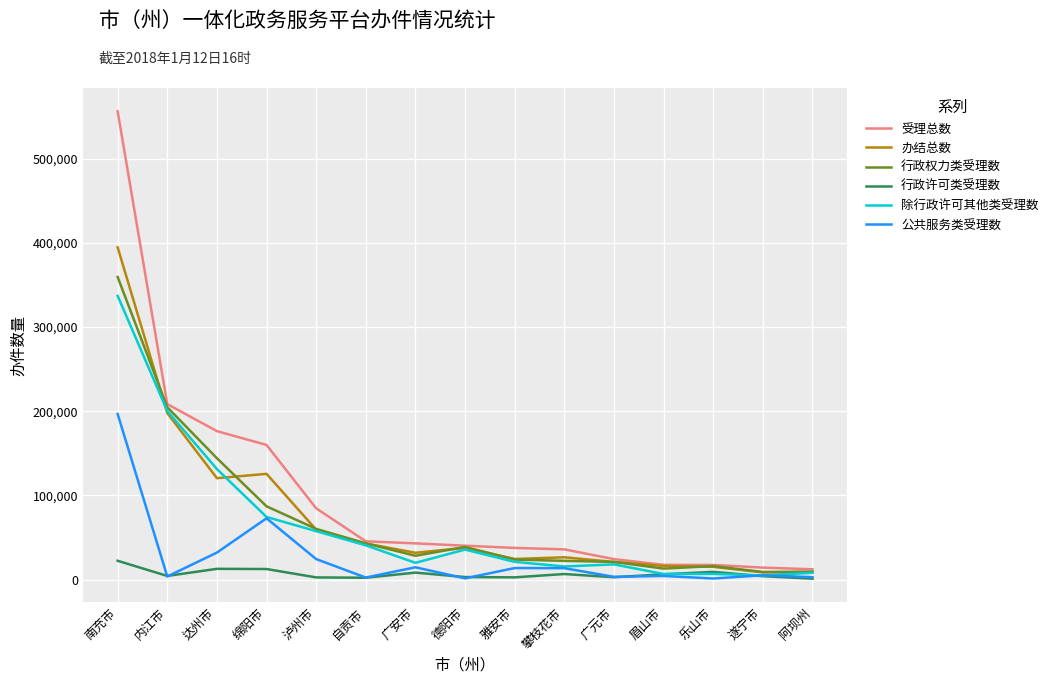

What value does the 行政权力类受理数 series have at 德阳市, to the nearest 100?

38800